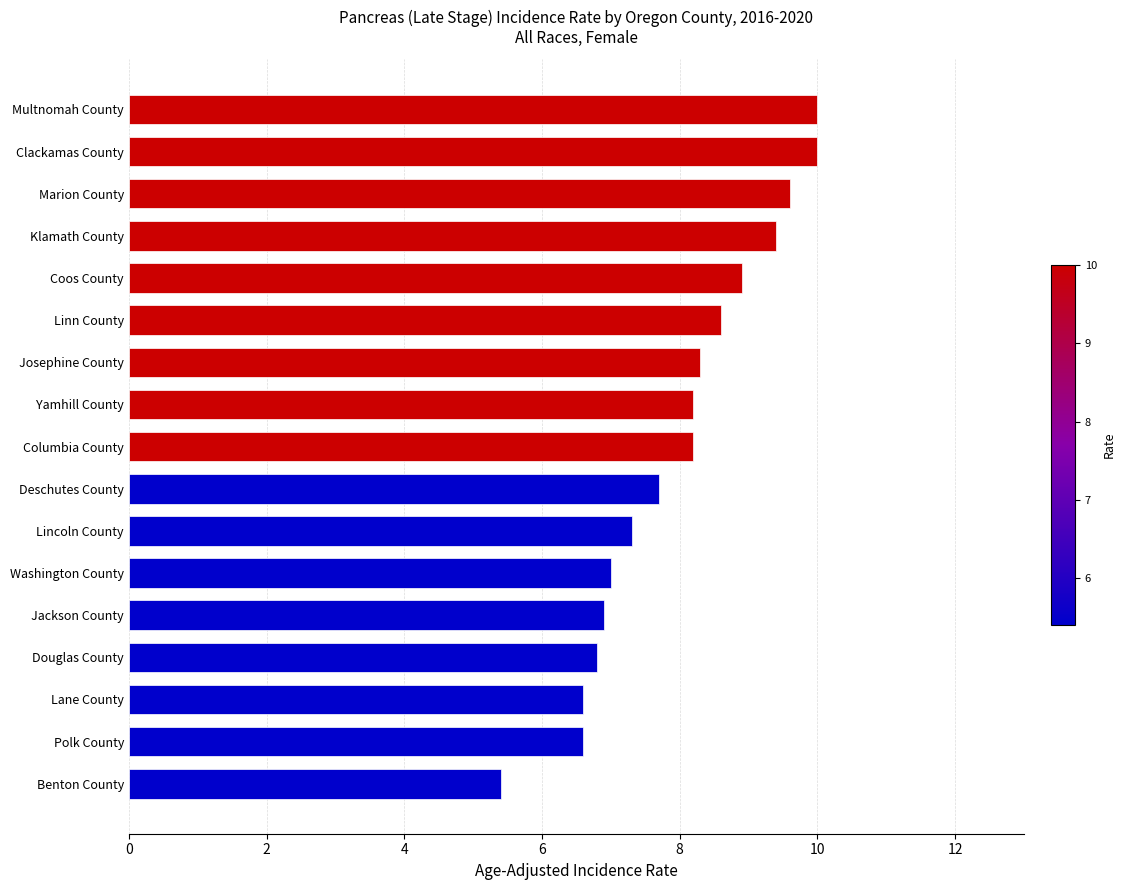

Which has a higher value, Jackson County or Polk County?

Jackson County